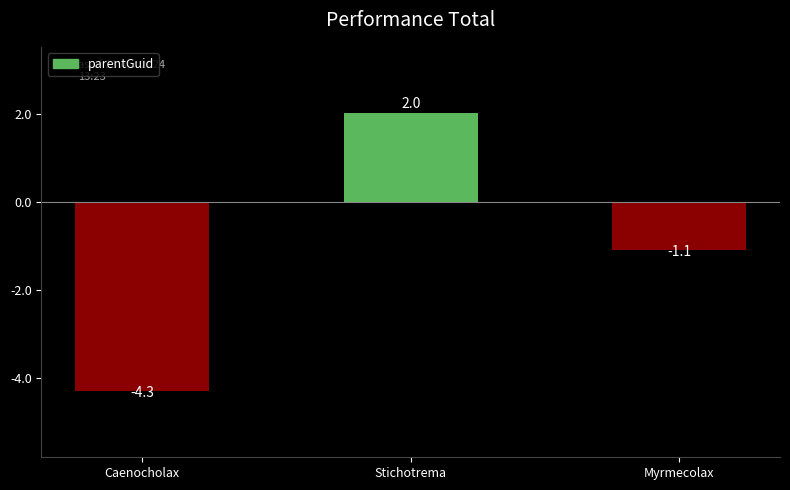

Is it true that the value at Stichotrema is 2.0?

True